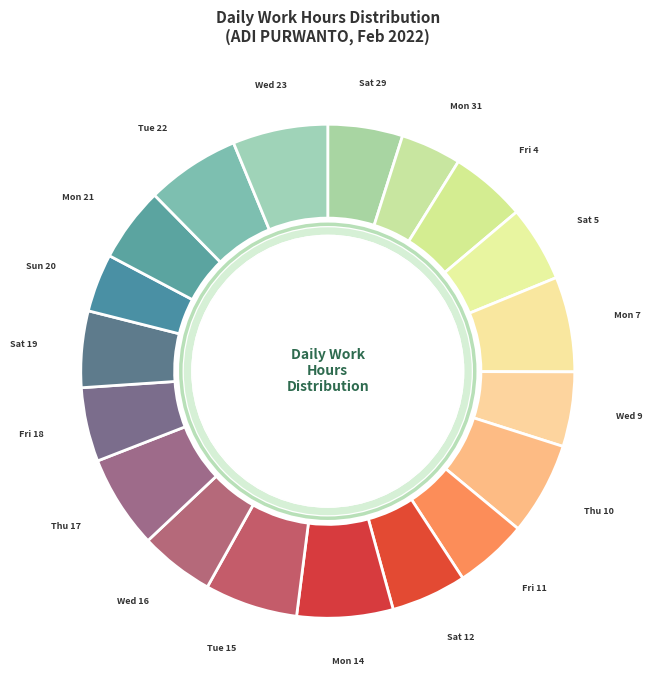

How many segments does this pie chart have?

19